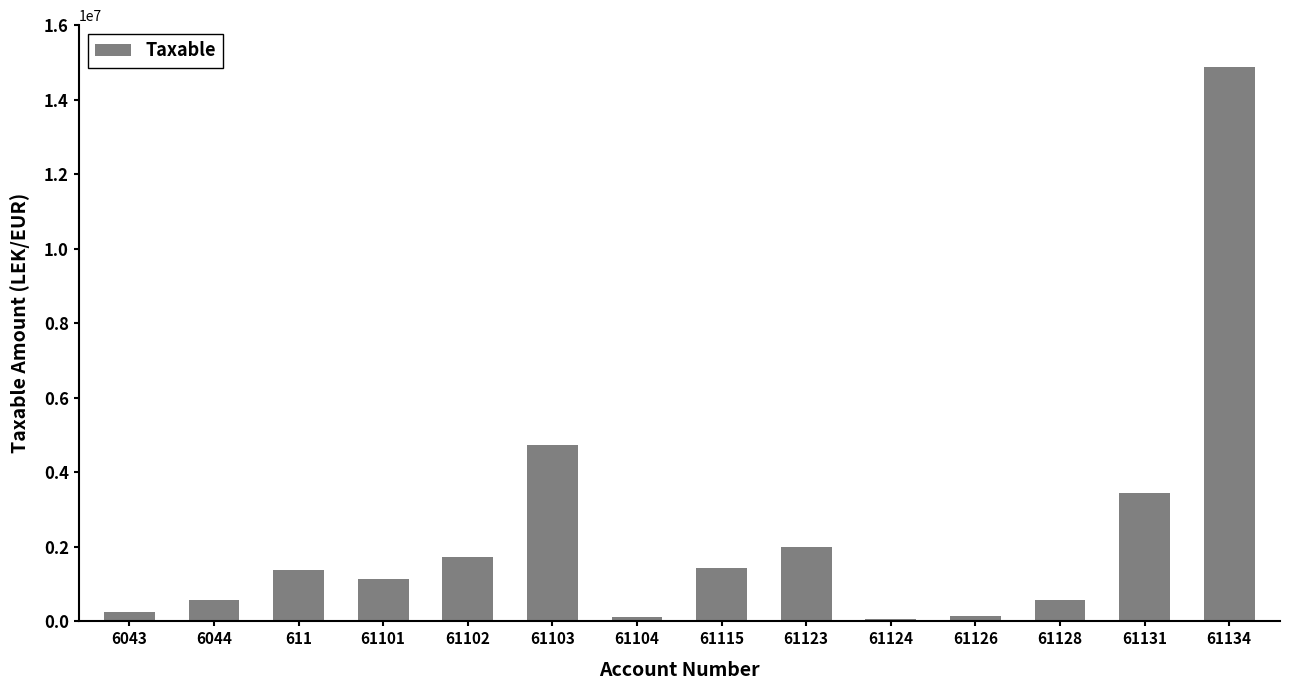

Is it true that the value at 61123 is 1991862.2?

True